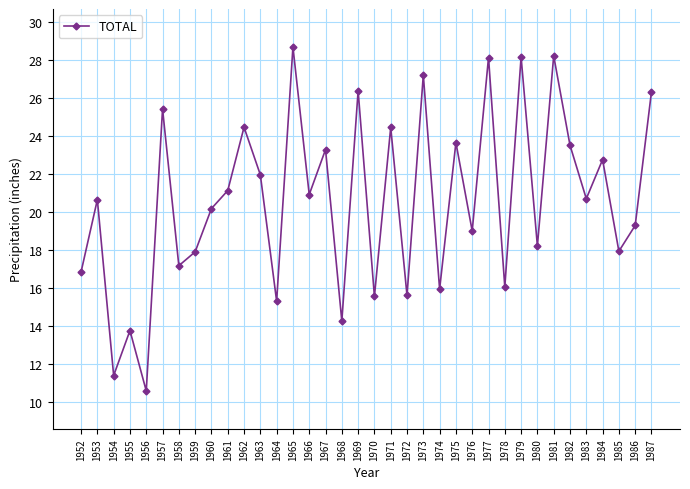

Does the chart have visible grid lines?

Yes